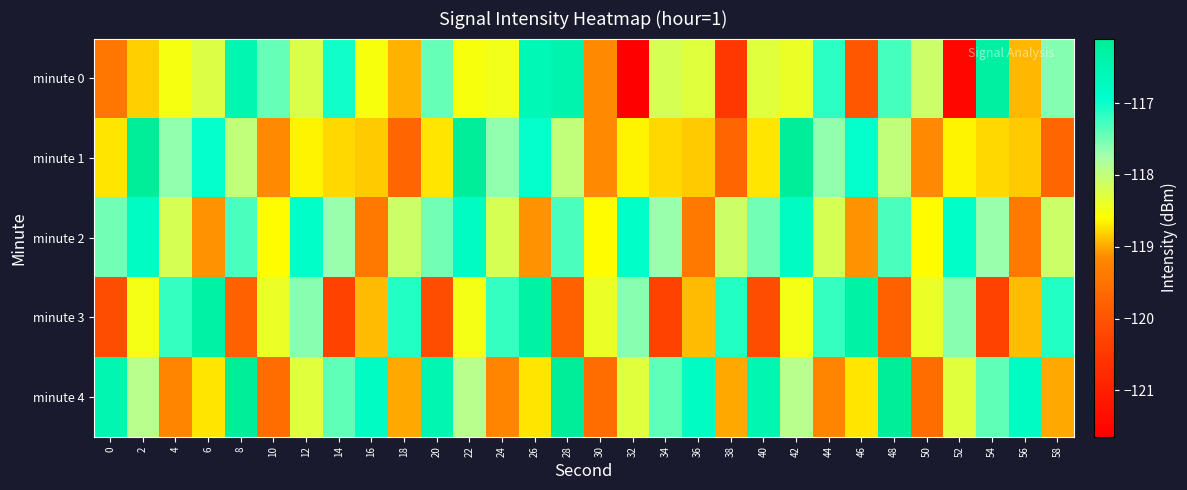

Which series has the largest total across all categories?

minute 4